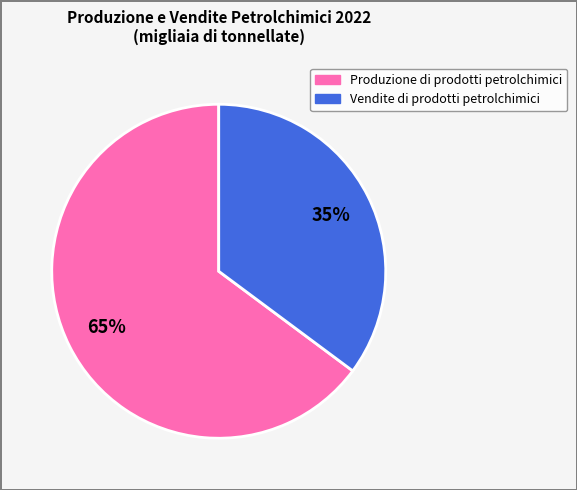

Combined, do Vendite di prodotti petrolchimici and Produzione di prodotti petrolchimici account for over 50%?

Yes